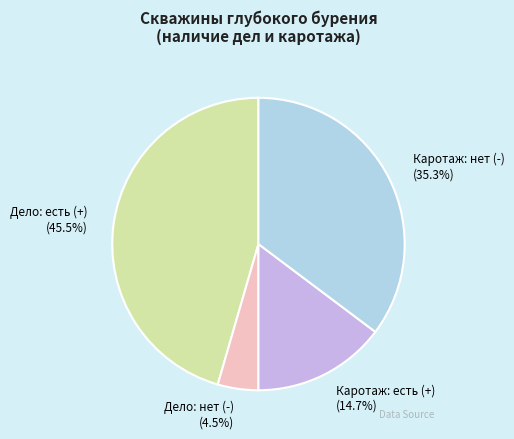

Which has a higher value, Дело: есть (+) or Дело: нет (-)?

Дело: есть (+)